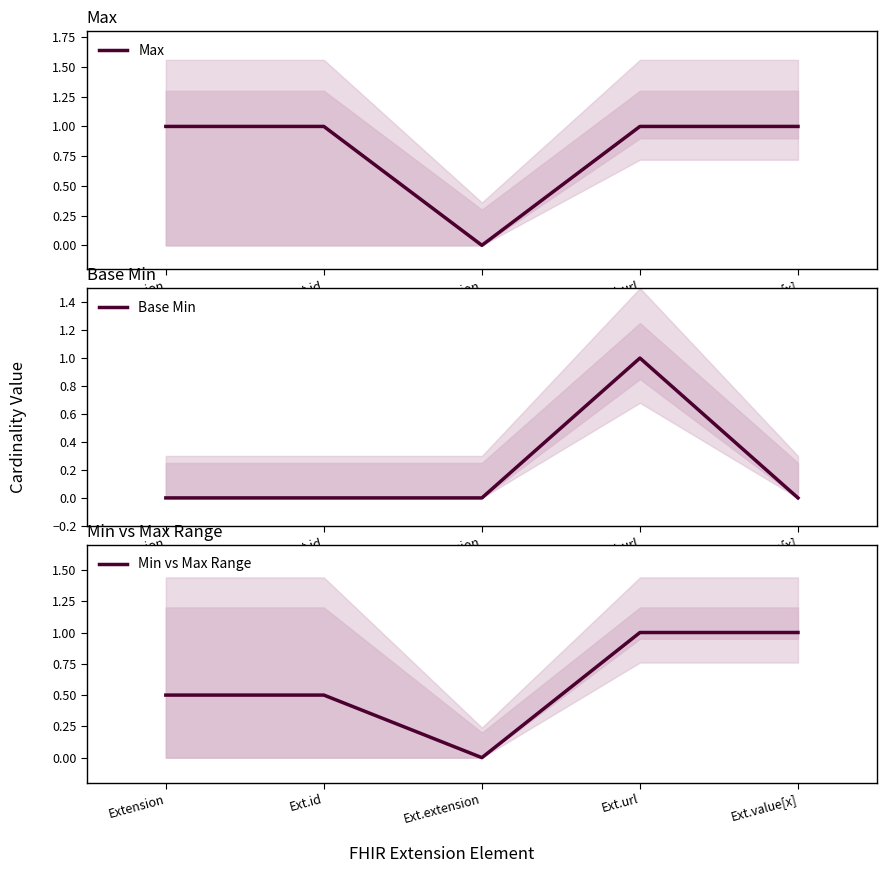

True or false: Base Min has more than 2 points higher than both neighbors.

False